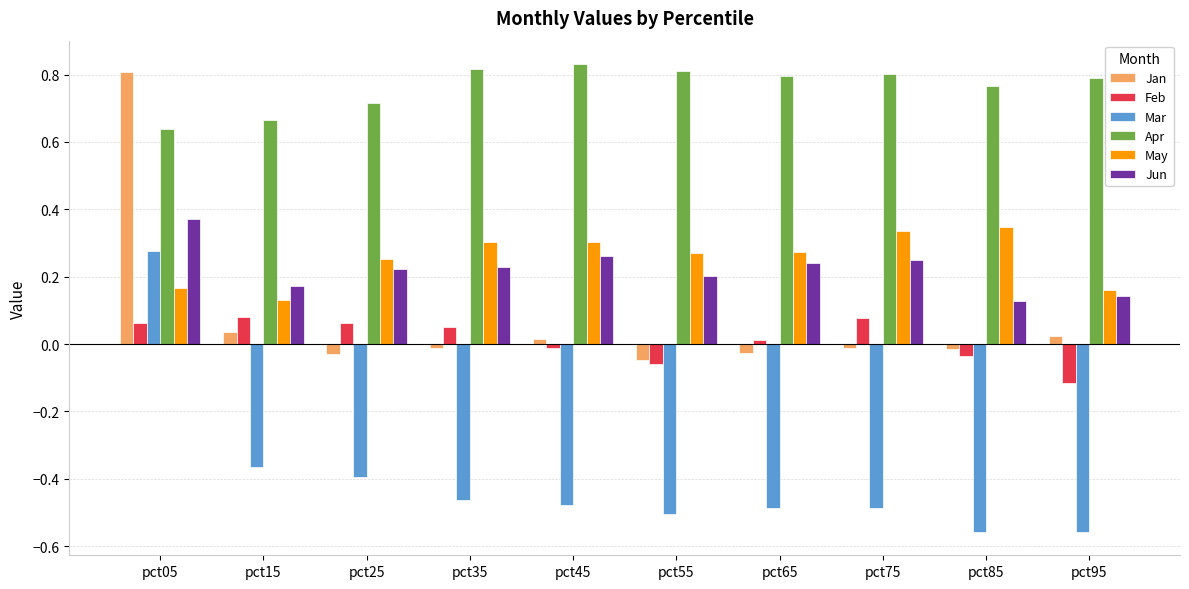

Count the Jun values in the range 0 to 1.

10